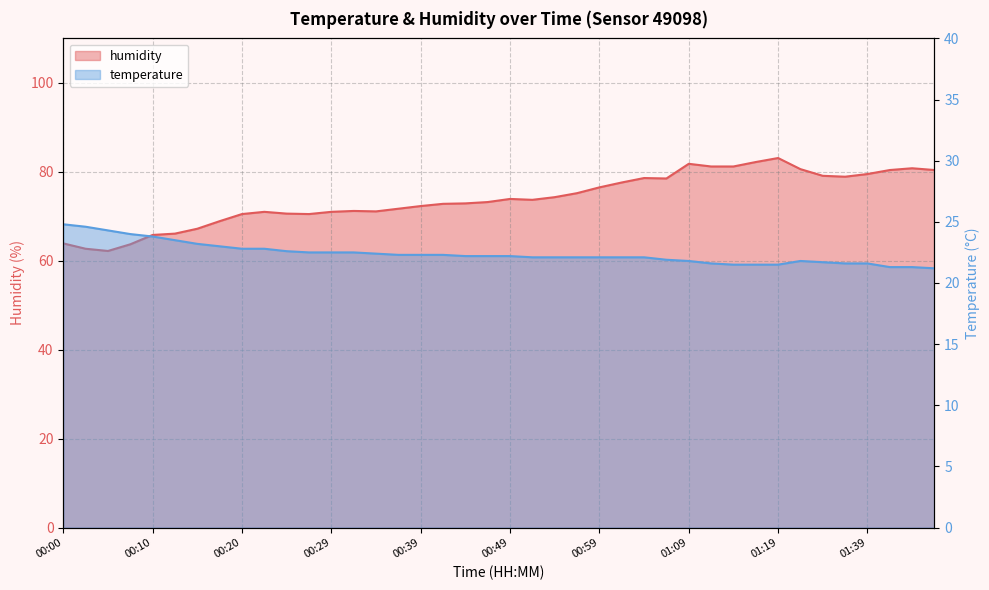

The temperature series shows 36.7 at 00:29. True or false?

False